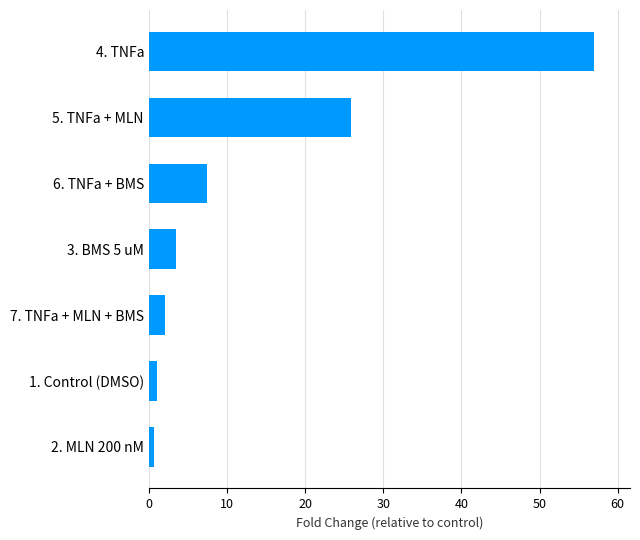

Which category has the highest value across all series?

4. TNFa